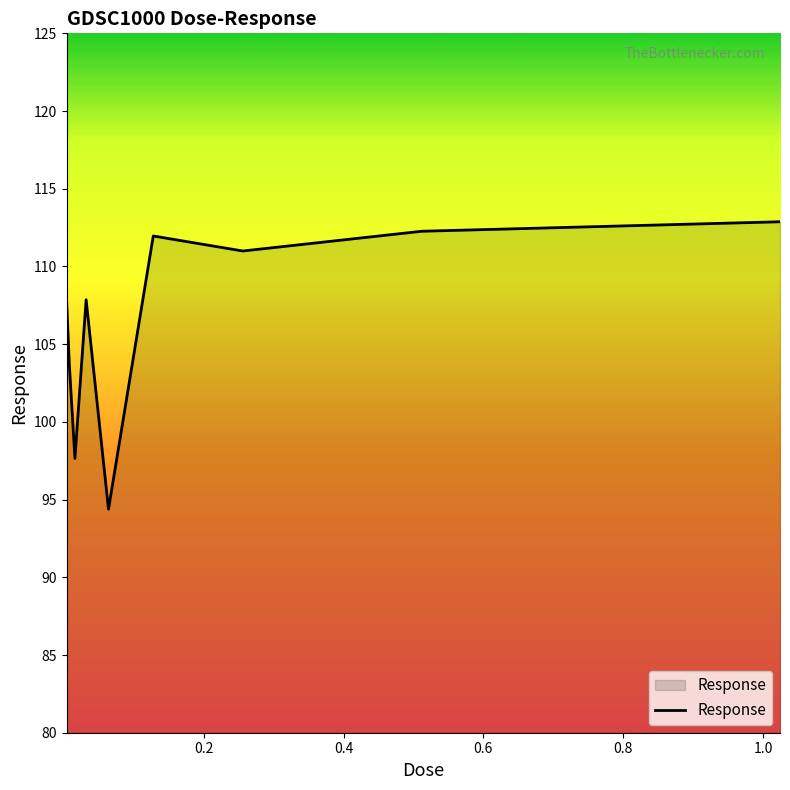

What is the smallest value displayed?

94.4